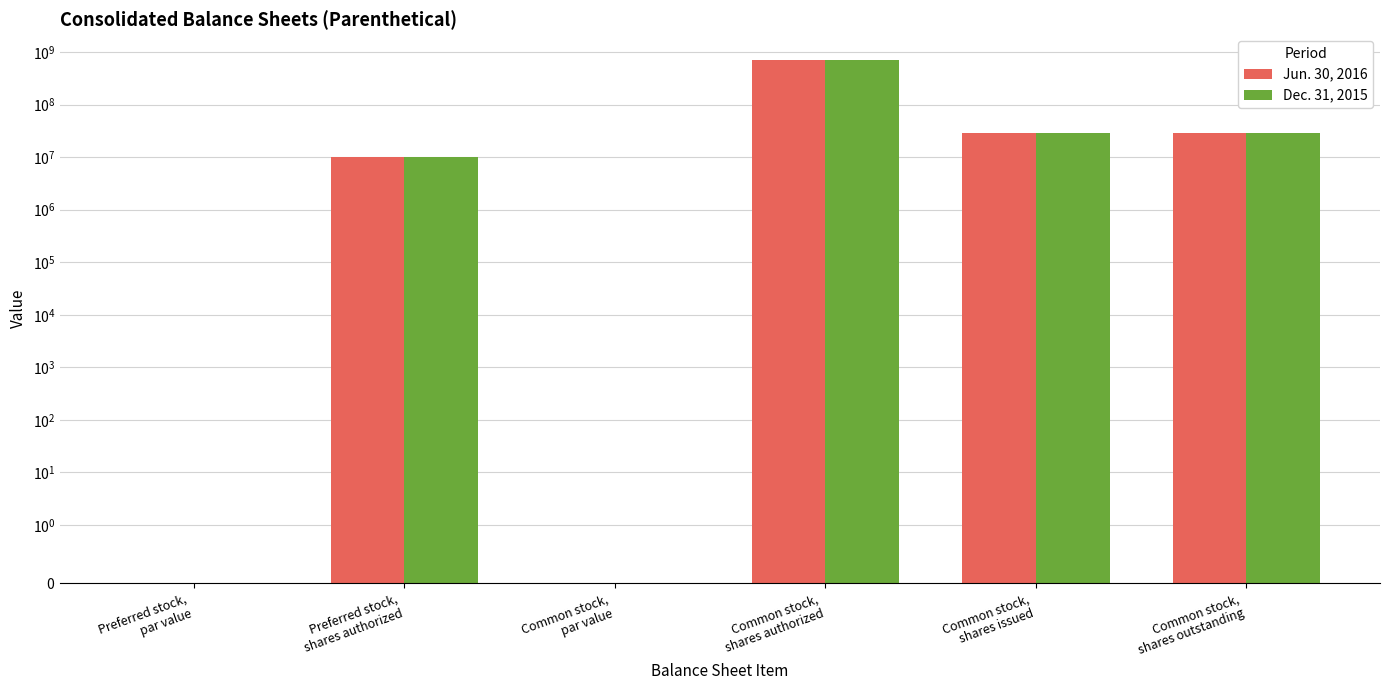

Are the bars horizontal?

No